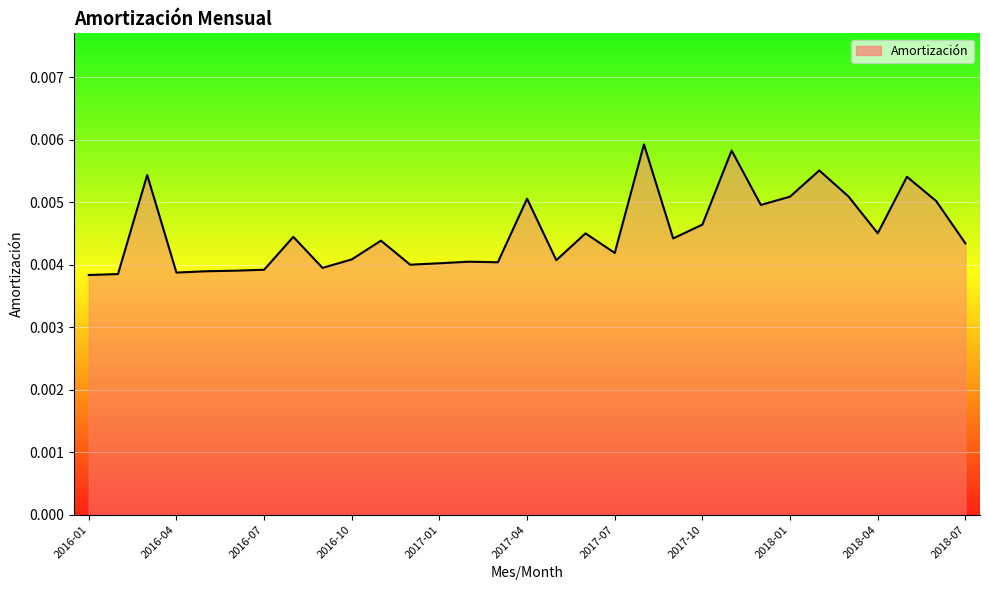

Does the chart have visible grid lines?

Yes